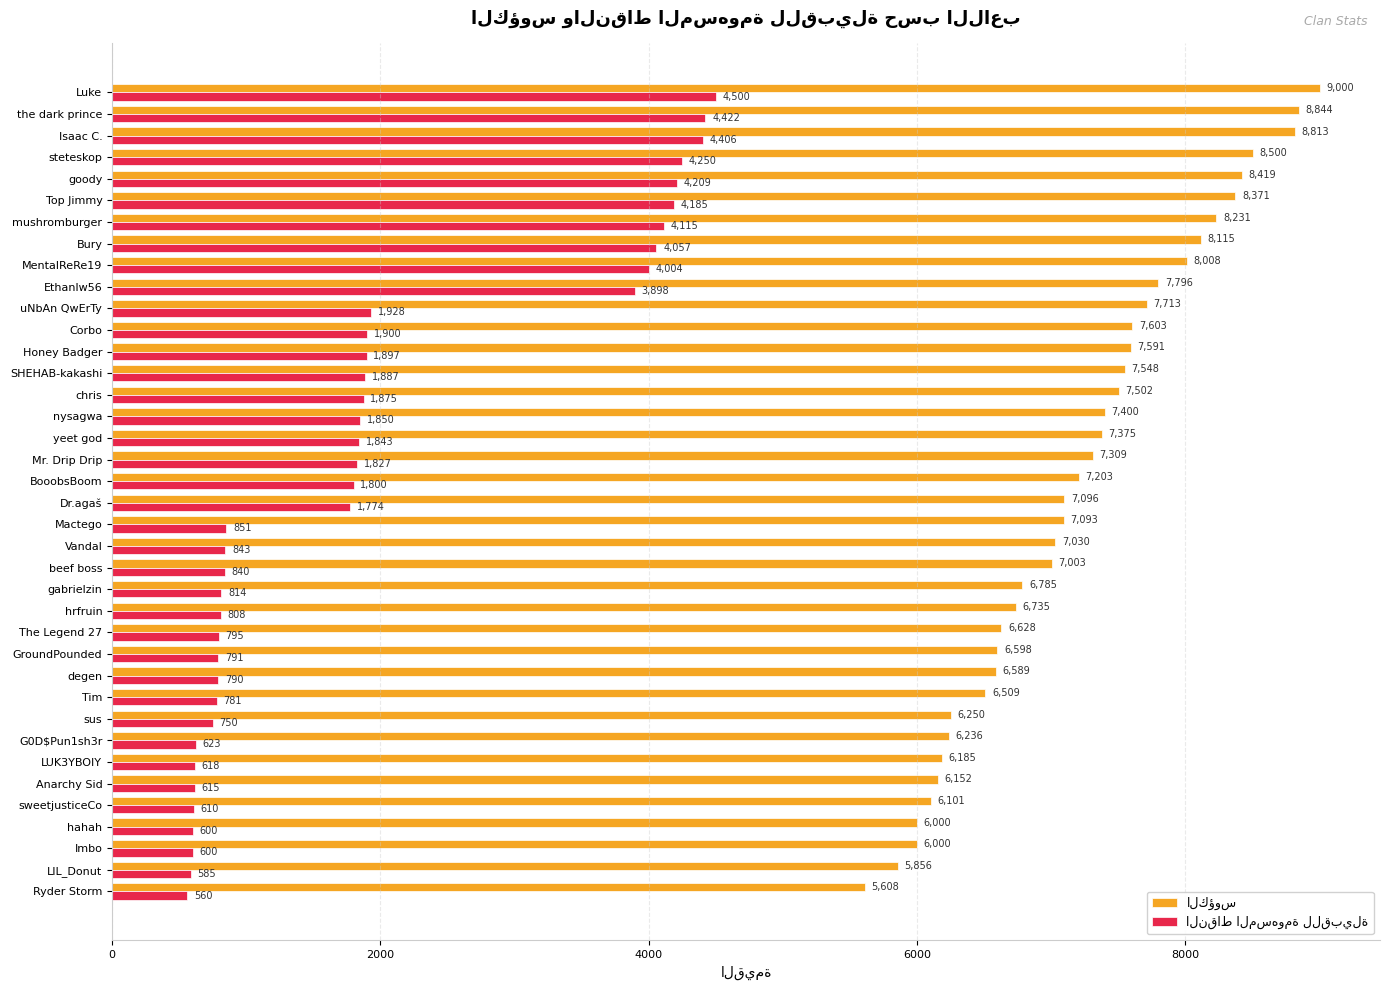

At which category does the chart reach its peak across all series?

Luke